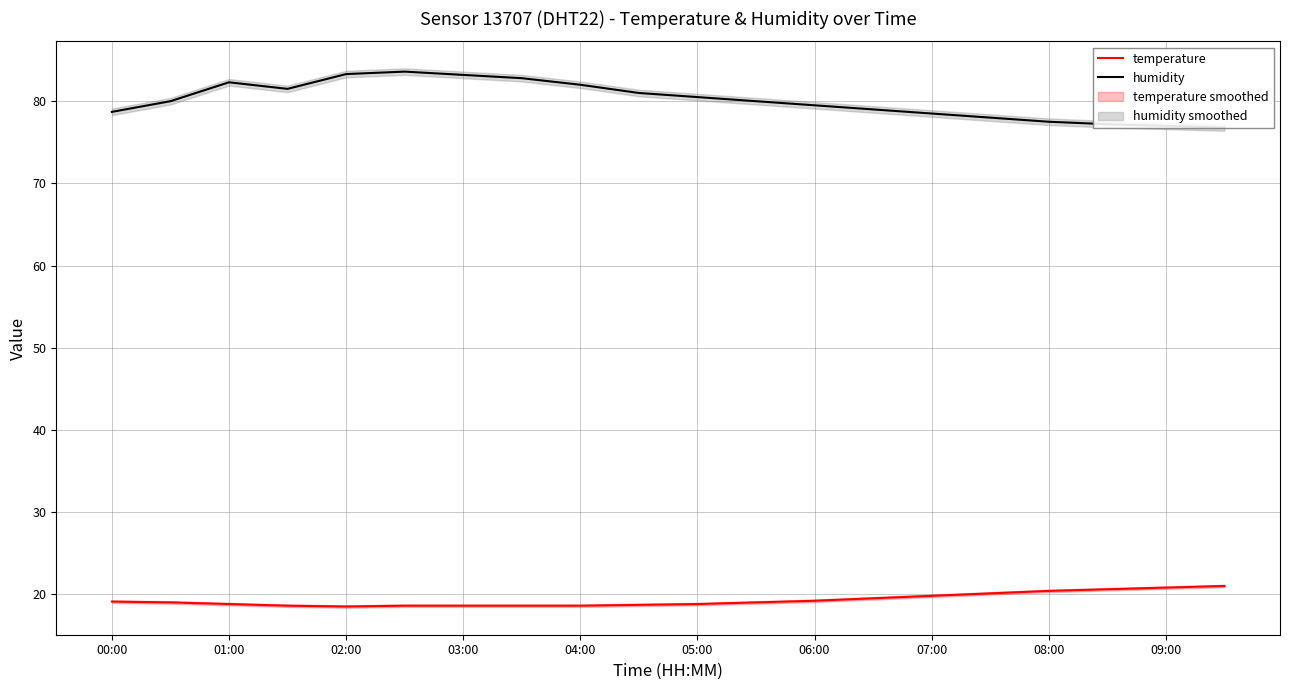

What is the minimum value for temperature?

18.5